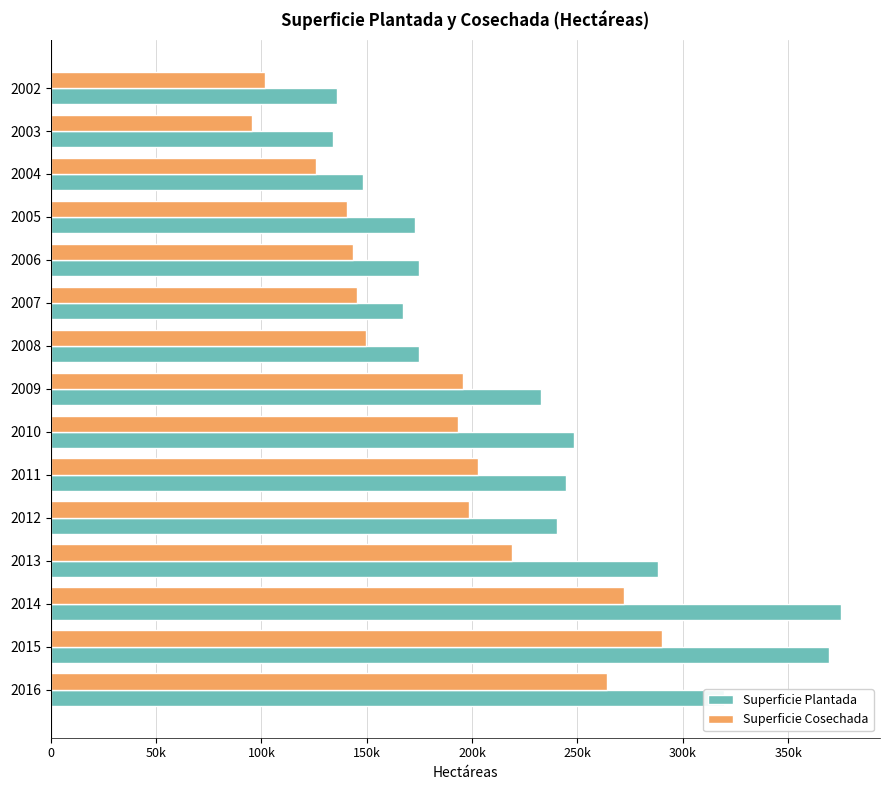

What is the lowest value of the Superficie Cosechada series?

95303